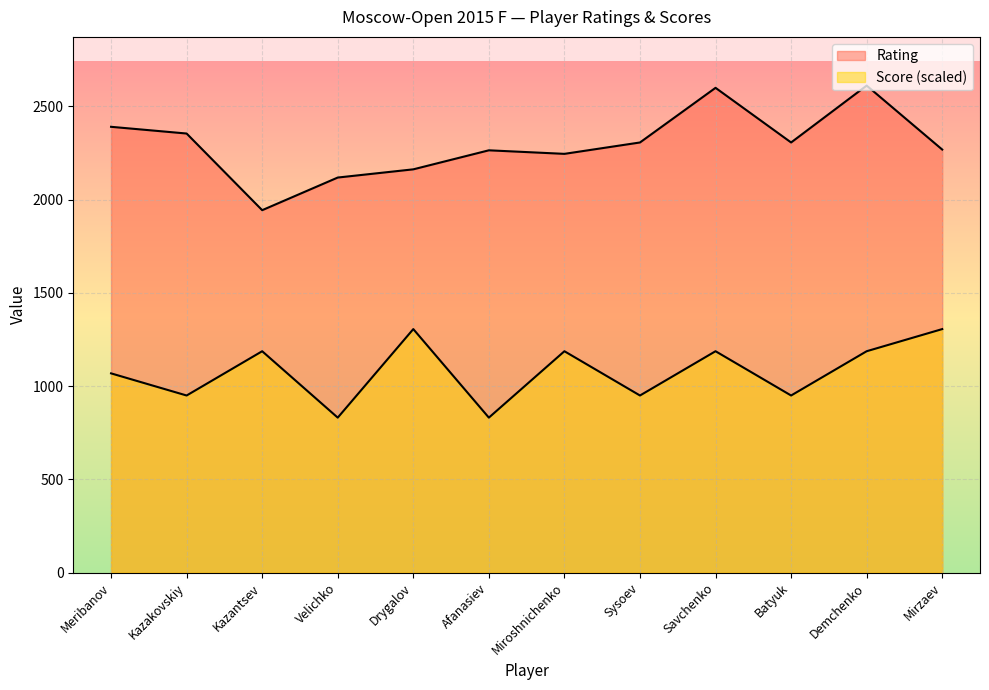

What is the sum of all Score values?

12936.3